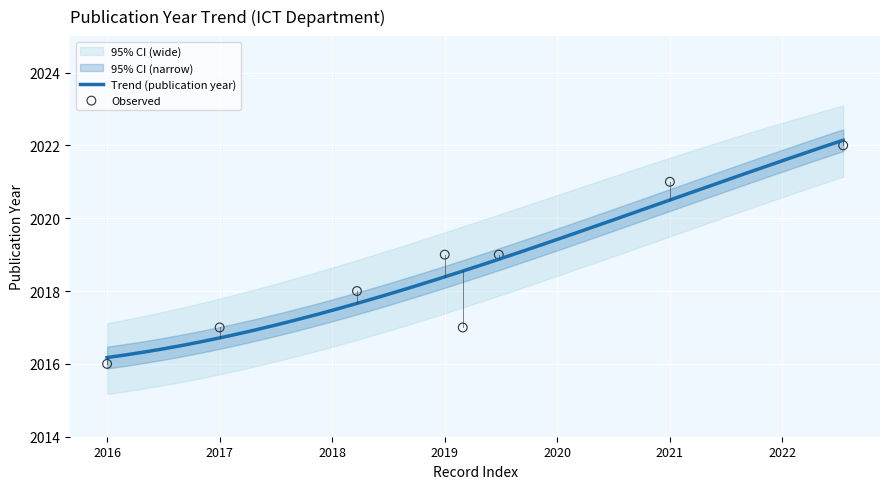

What is the maximum value for Trend (publication year)?

2022.1